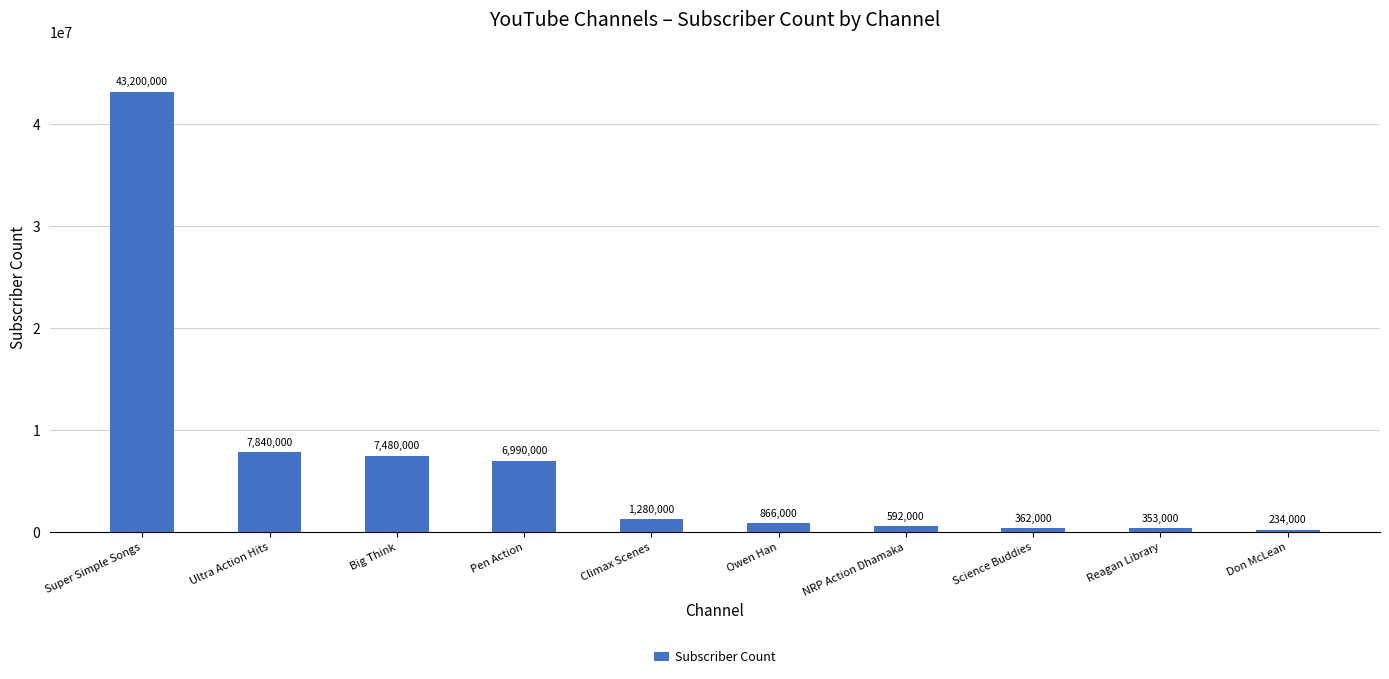

How many values are below 1280000?

5